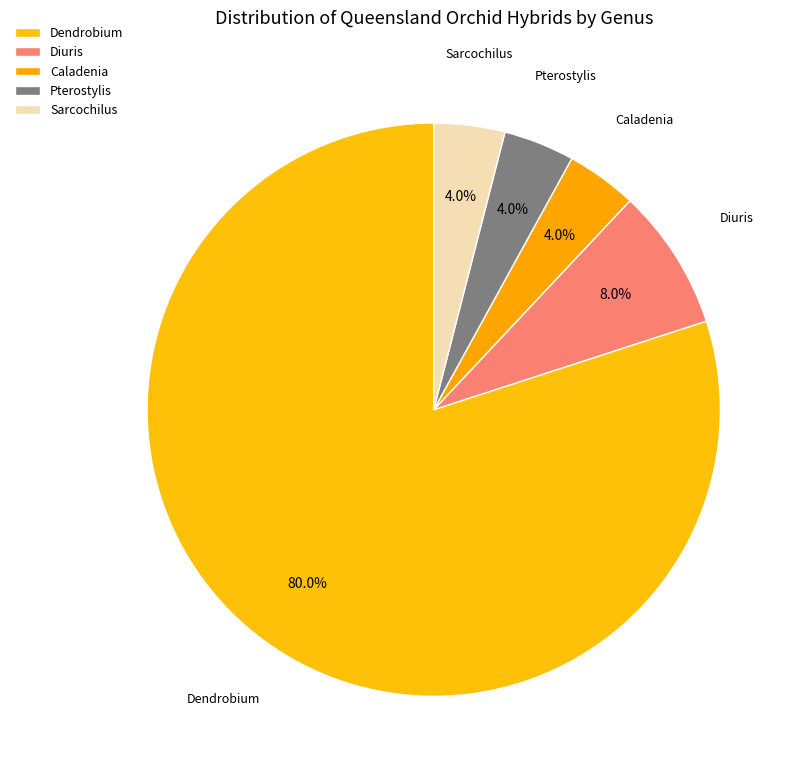

Is there a majority slice in this chart?

Yes